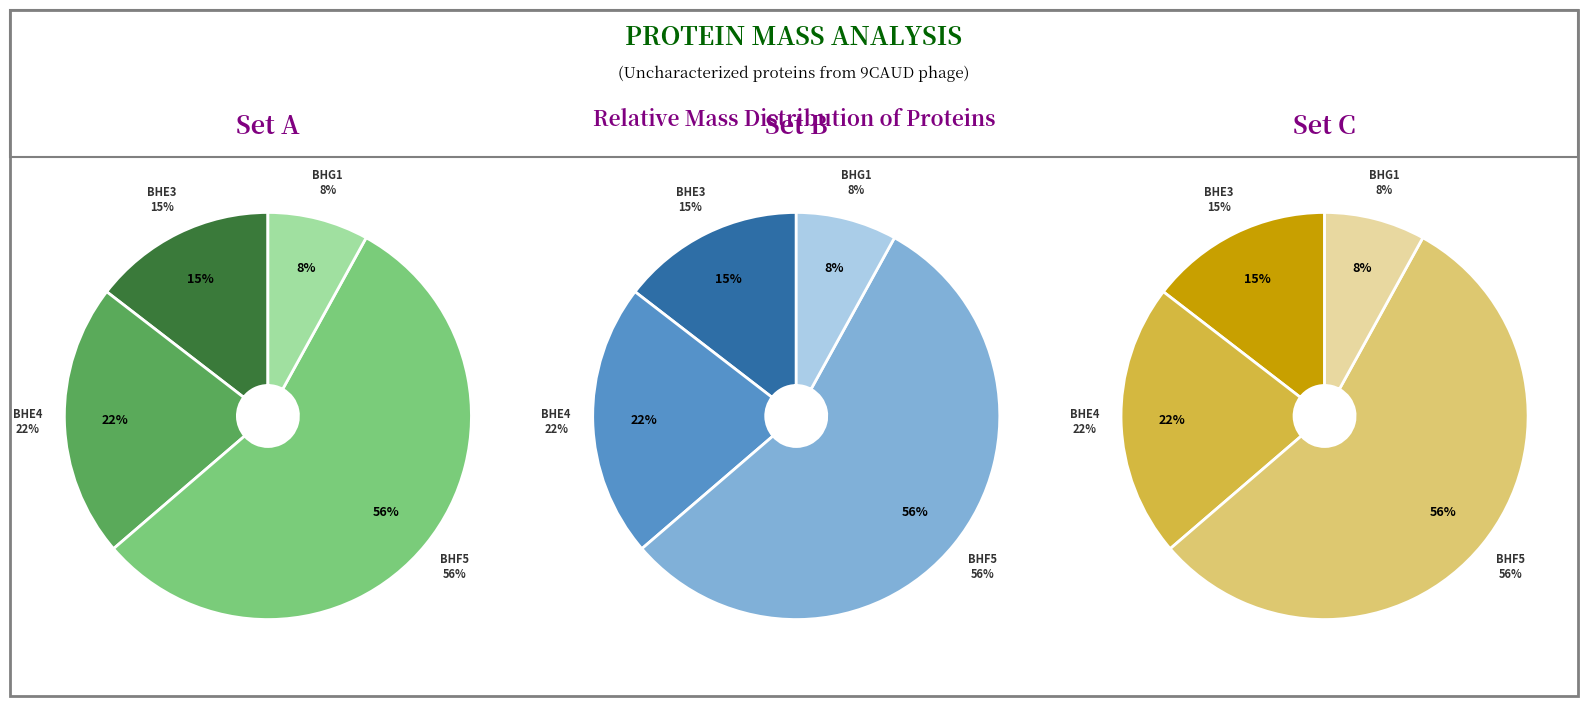

The A0A2H5BHE4 slice represents 31% of the pie. True or false?

False